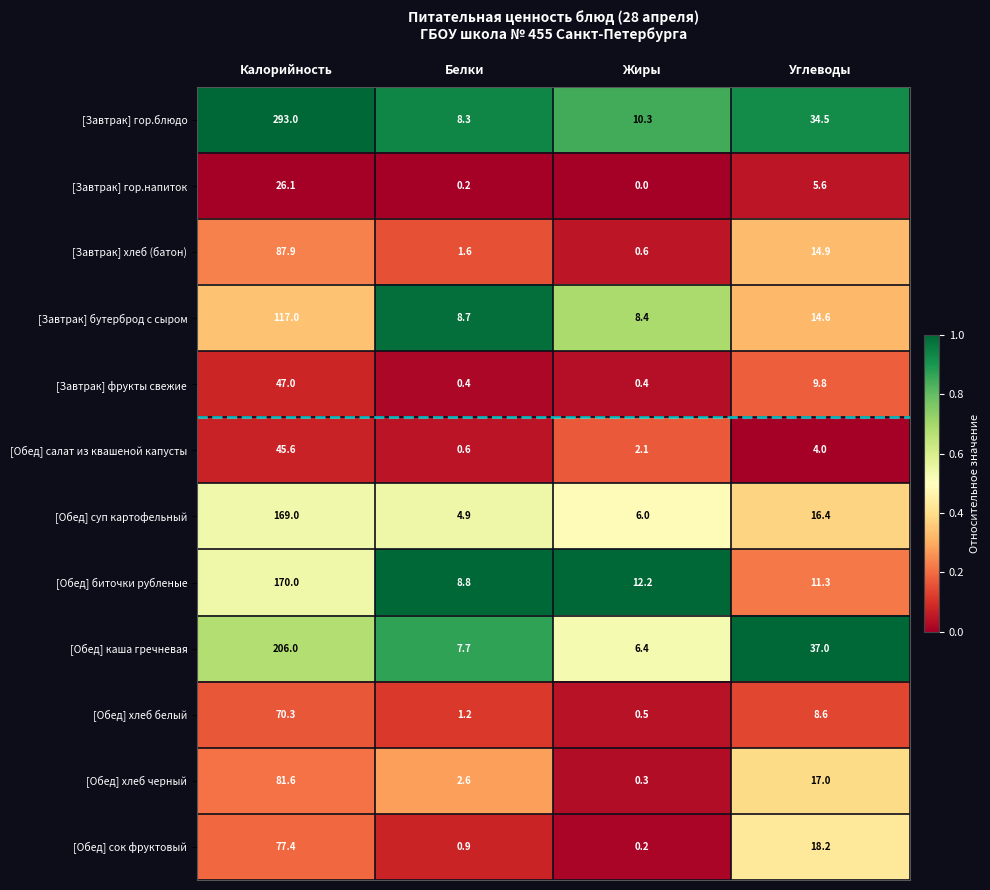

What is the greatest value displayed?

293.0